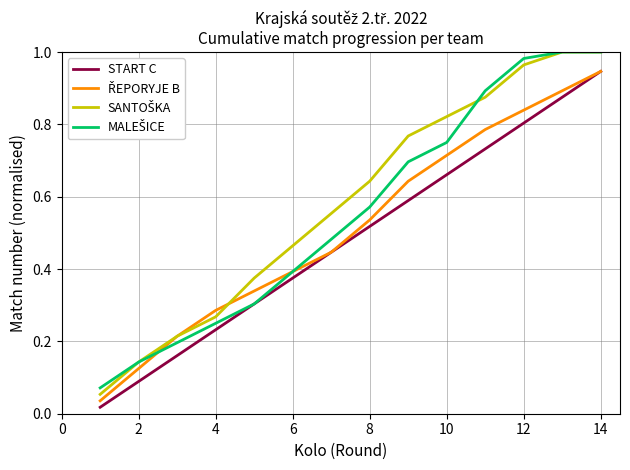

True or false: MALEŠICE has more than 0 points higher than both neighbors.

False